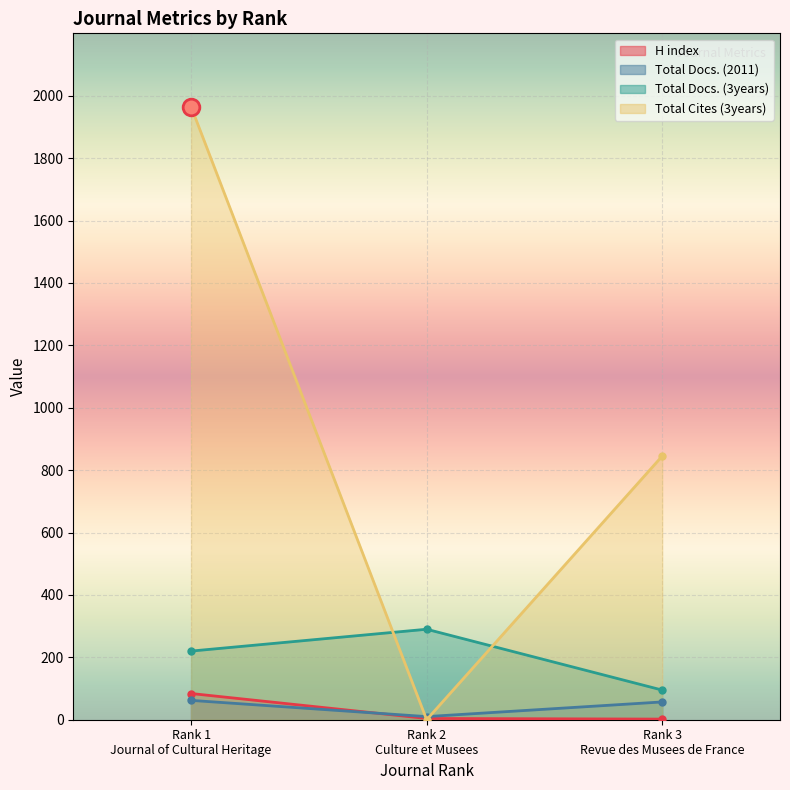

Reading left to right, list all the values displayed in this chart.

H index: Rank 1
Journal of Cultural Heritage=84	Rank 2
Culture et Musees=4	Rank 3
Revue des Musees de France=2
Total Docs. (2011): Rank 1
Journal of Cultural Heritage=62	Rank 2
Culture et Musees=10	Rank 3
Revue des Musees de France=57
Total Docs. (3years): Rank 1
Journal of Cultural Heritage=220	Rank 2
Culture et Musees=290	Rank 3
Revue des Musees de France=95
Total Cites (3years): Rank 1
Journal of Cultural Heritage=1965	Rank 2
Culture et Musees=0	Rank 3
Revue des Musees de France=845